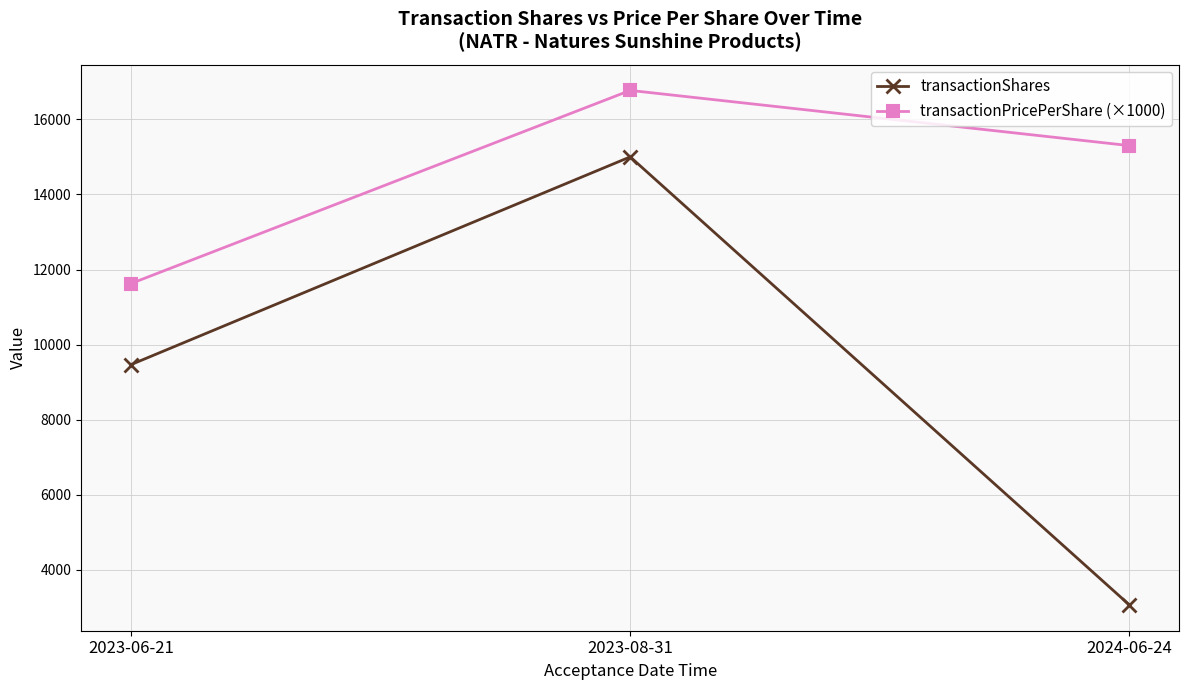

What is the value of the transactionPricePerShare (×1000) point at the 2nd from the left?

16770.0